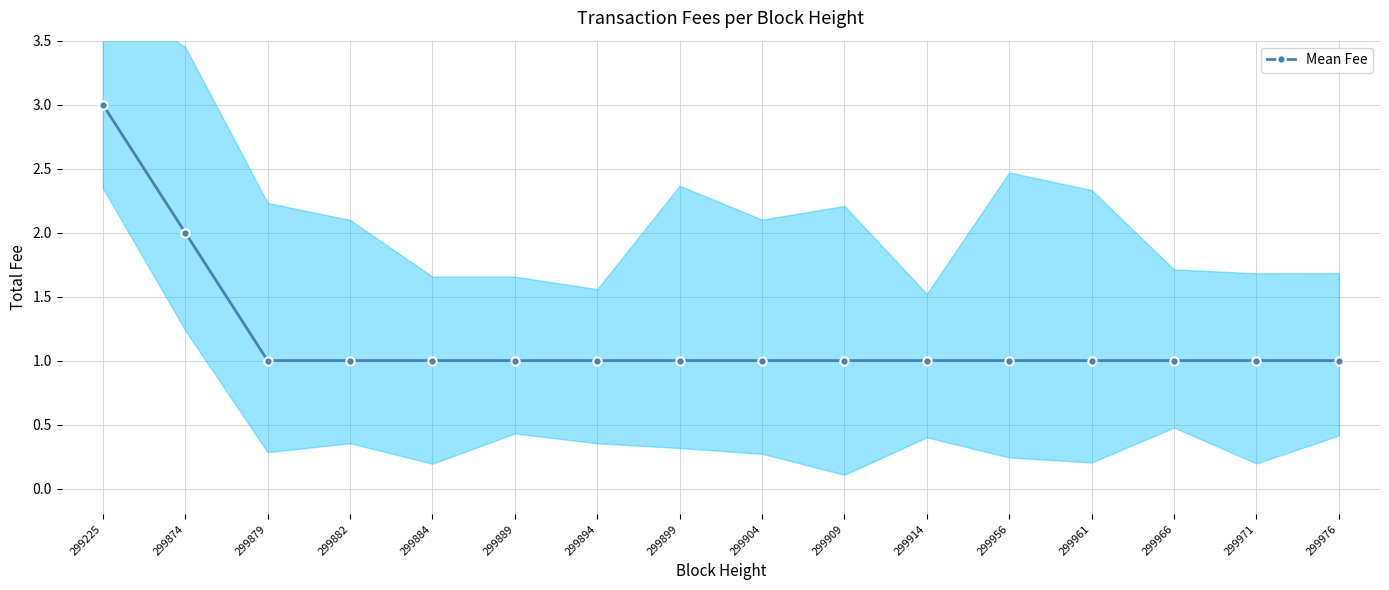

What is the difference between the second highest and minimum values?

1